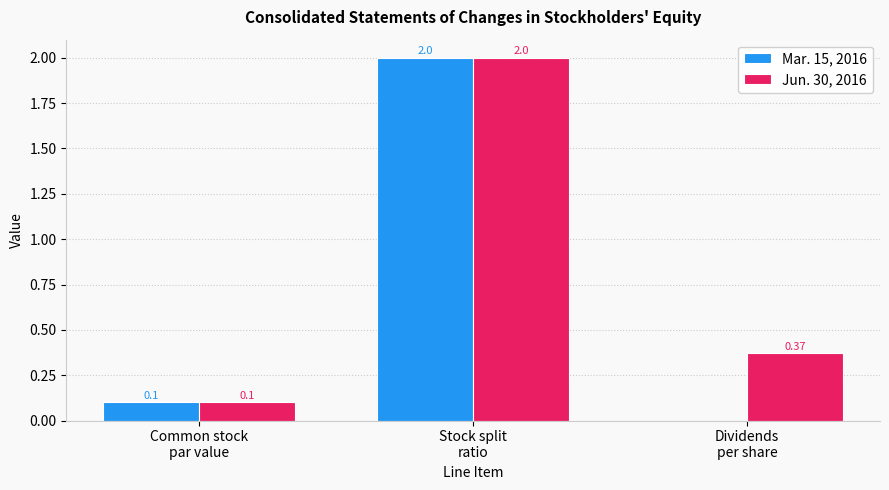

What is the sum of all Jun. 30, 2016 values?

2.5